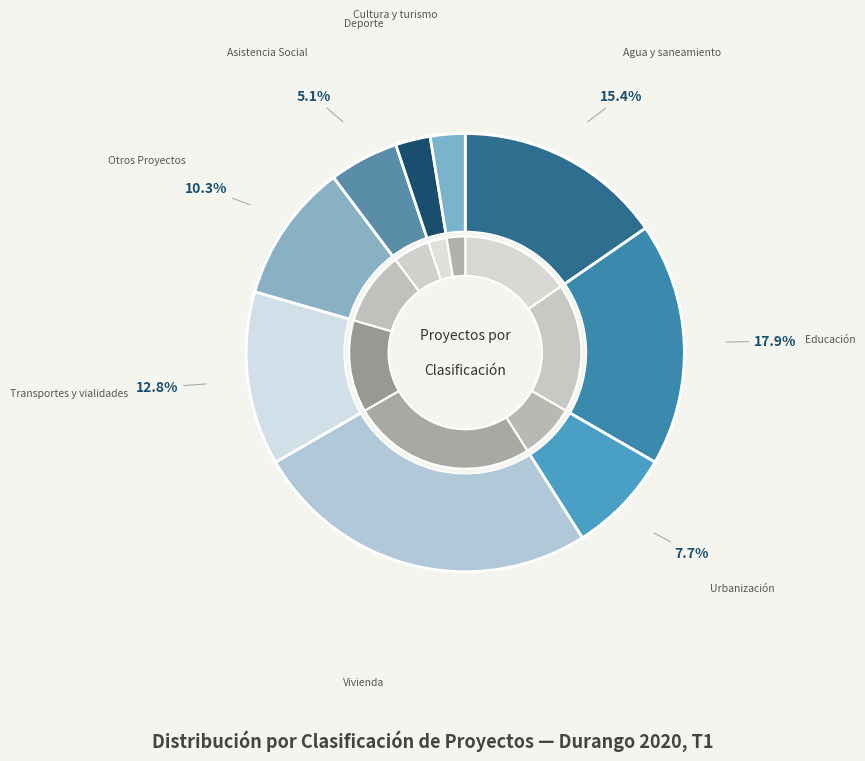

Combined, what portion of the pie is Transportes y vialidades and Agua y saneamiento?

28.2%